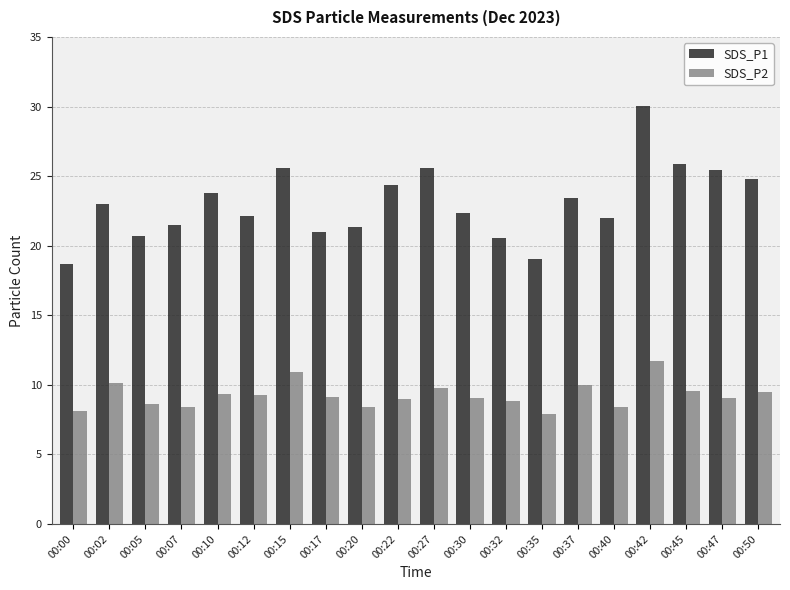

At how many categories does at least one series exceed 8?

20